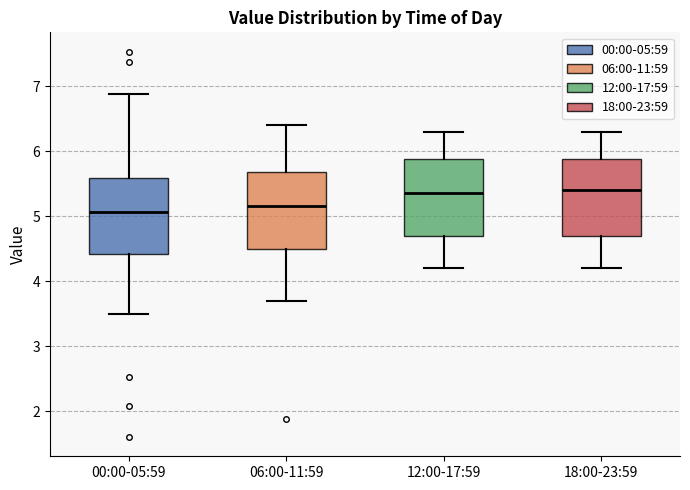

Reading left to right, transcribe this box plot: for each box, give where its median line is, the range the box spans, and where its two whiskers end, as read against the y-axis. The values are not printed on the chart, so give them approximately, as read against the axis.

00:00-05:59: median 5.1, box 4.4 to 5.6, whiskers 3.5 to 6.9
06:00-11:59: median 5.2, box 4.5 to 5.7, whiskers 3.7 to 6.4
12:00-17:59: median 5.4, box 4.7 to 5.9, whiskers 4.2 to 6.3
18:00-23:59: median 5.4, box 4.7 to 5.9, whiskers 4.2 to 6.3